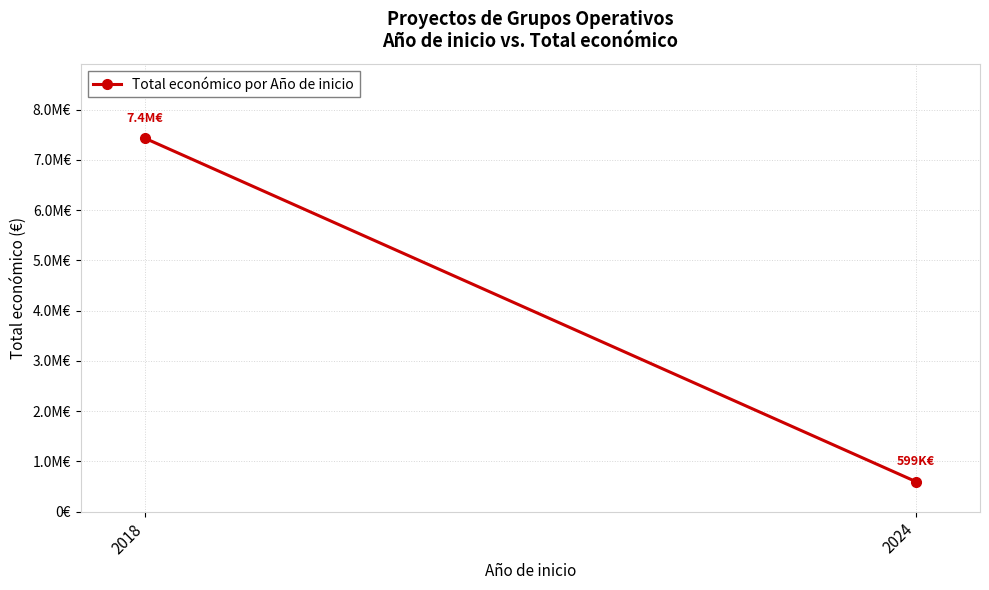

Is it true that the value at 2018 is 10916180?

False